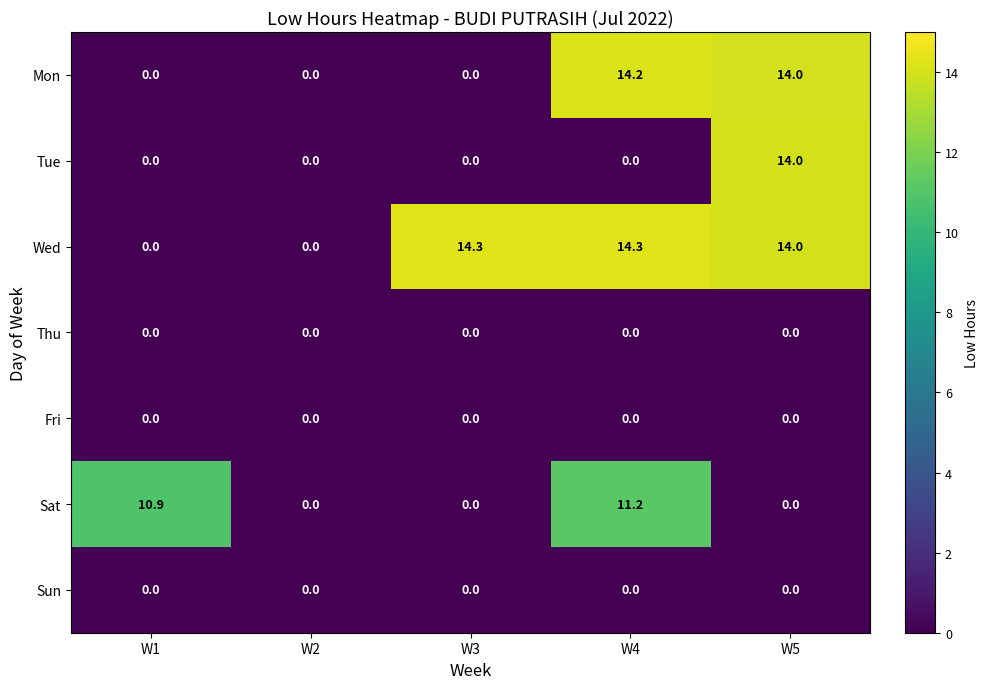

How many series are shown in this chart?

7